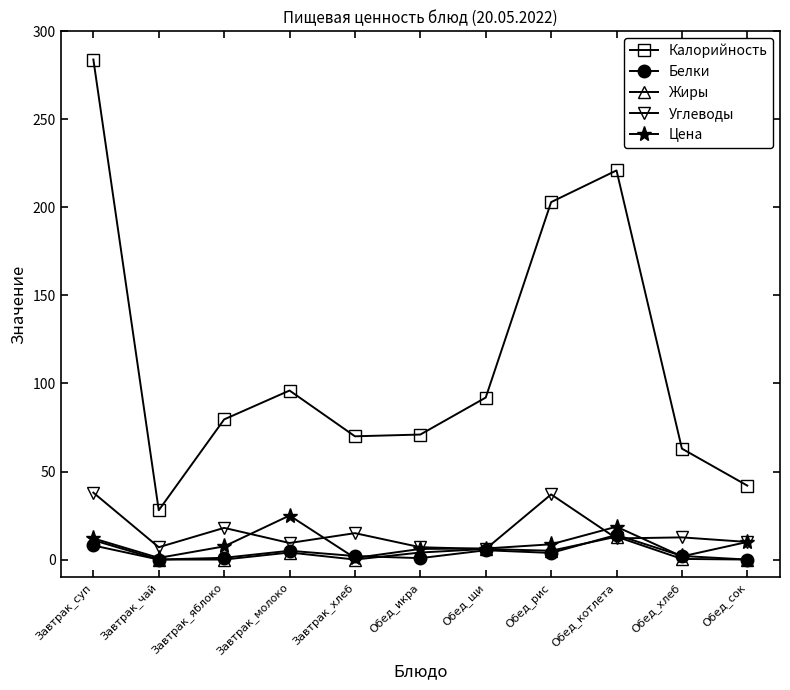

True or false: Калорийность and Цена intersect in this chart.

False